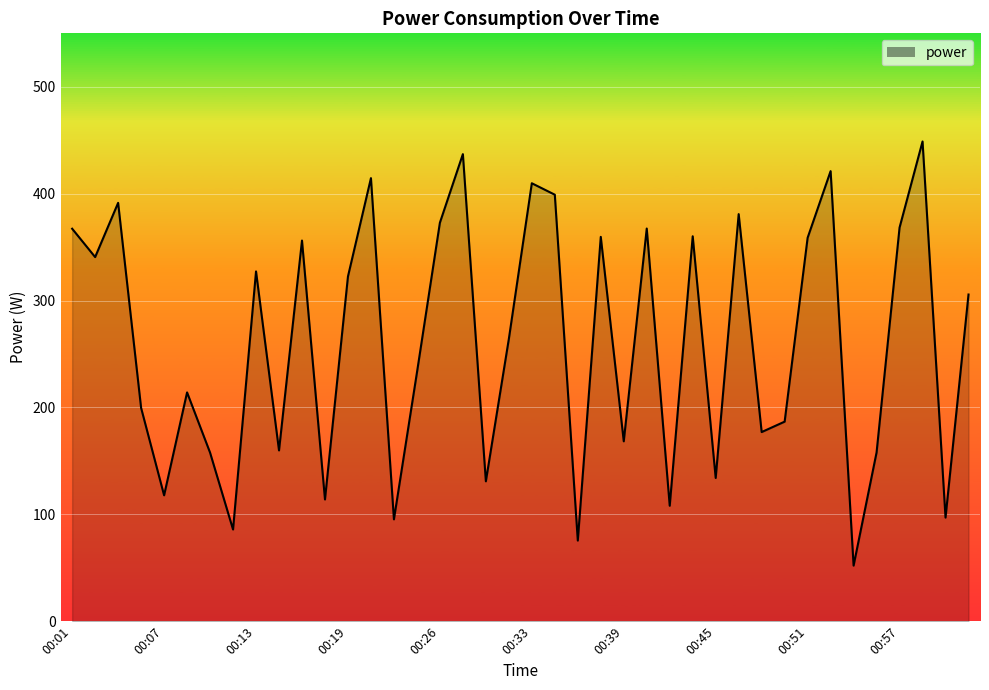

What is the difference between the maximum and minimum values?

396.8